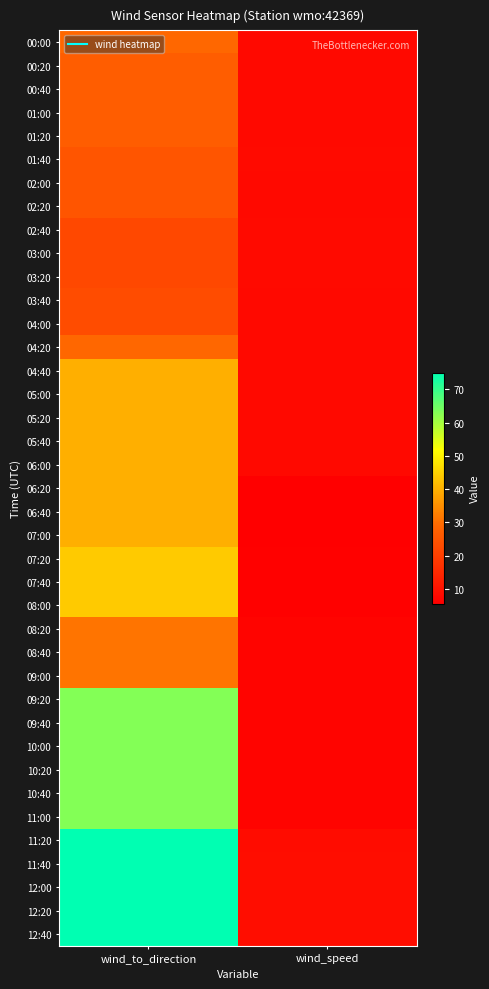

At how many categories does at least one series exceed 50?

1